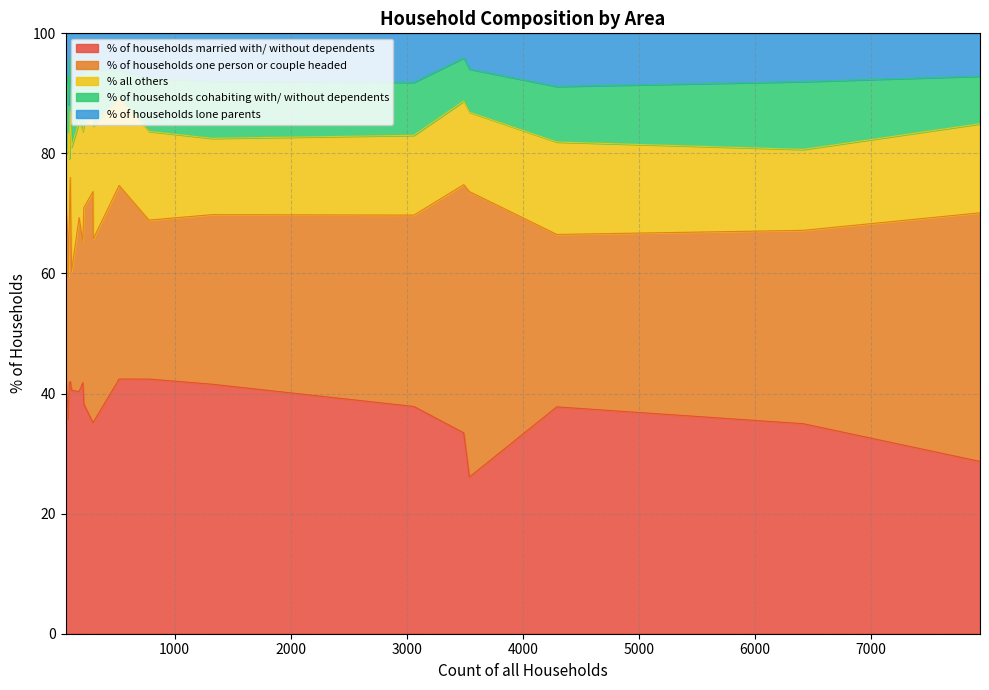

What is the lowest value of the % of households married with/ without dependents series?

26.1